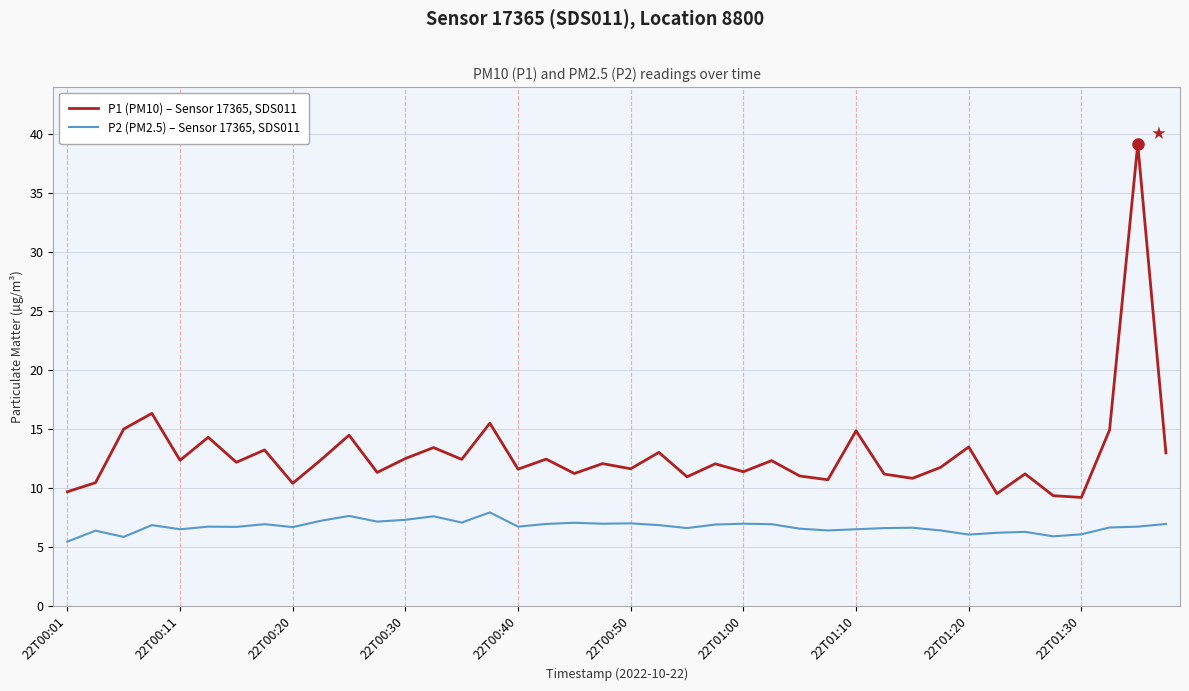

At how many categories does at least one series exceed 27?

1